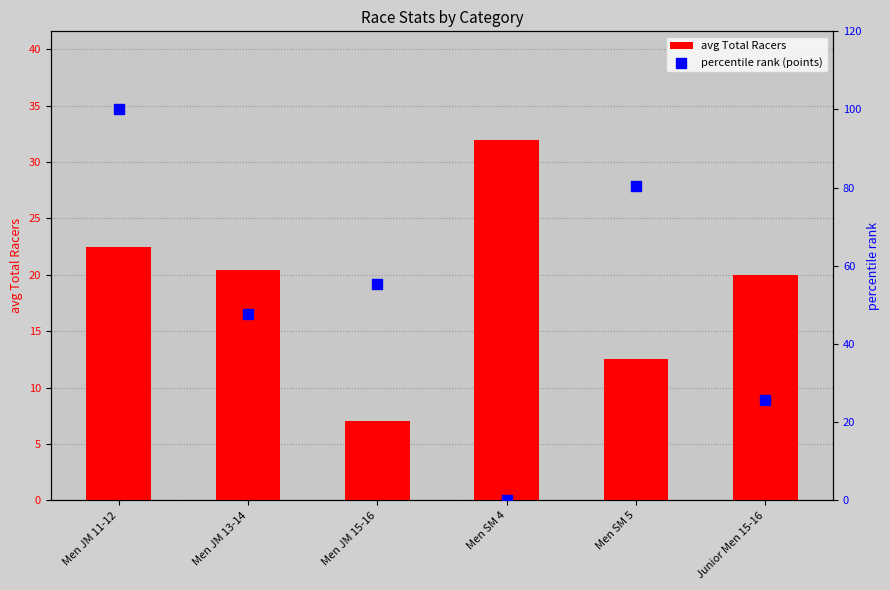

Which series has the widest spread of Y values?

percentile rank (points)